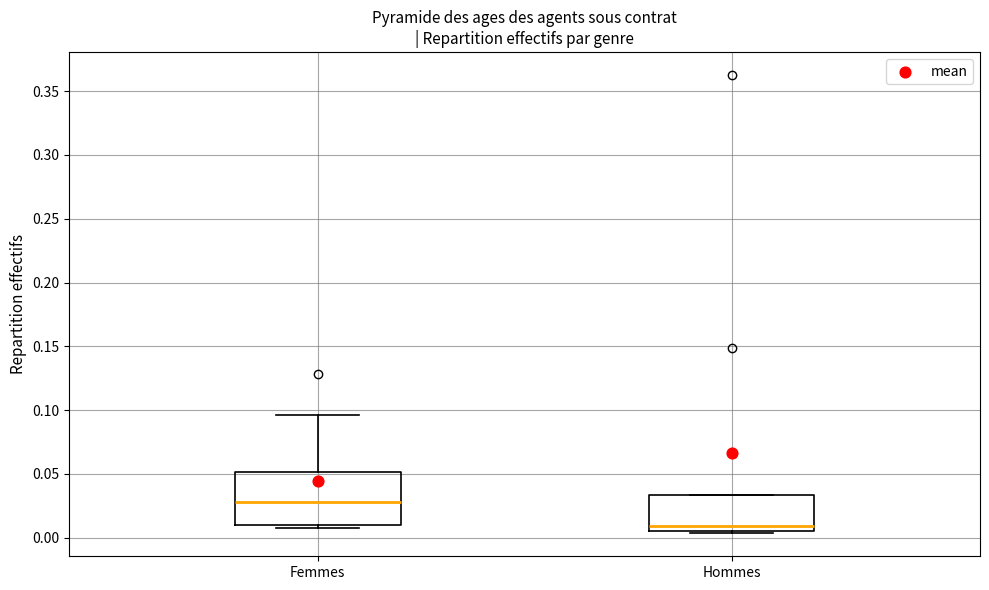

Reading left to right, transcribe this box plot: for each box, give where its median line is, the range the box spans, and where its two whiskers end, as read against the y-axis. The values are not printed on the chart, so give them approximately, as read against the axis.

Femmes: median 0.030, box 0.010 to 0.050, whiskers 0.010 (just below the box's lower edge) to 0.095
Hommes: median 0.010, box 0.005 to 0.035, whiskers 0.005 (just below the box's lower edge) to 0.035